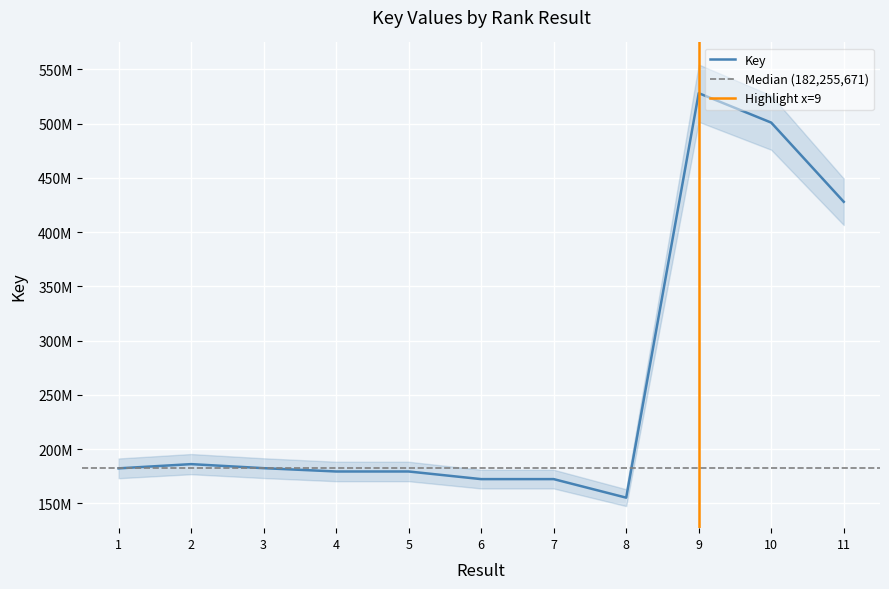

Is it true that the value at 1 is 182255671?

True